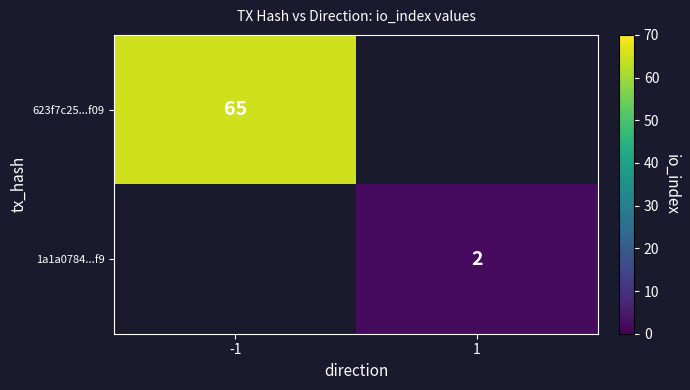

Is it true that 623f7c25...f09 equals 65 at -1?

True